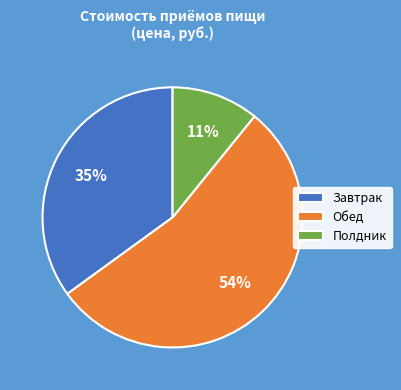

How many slices are in this pie chart?

3